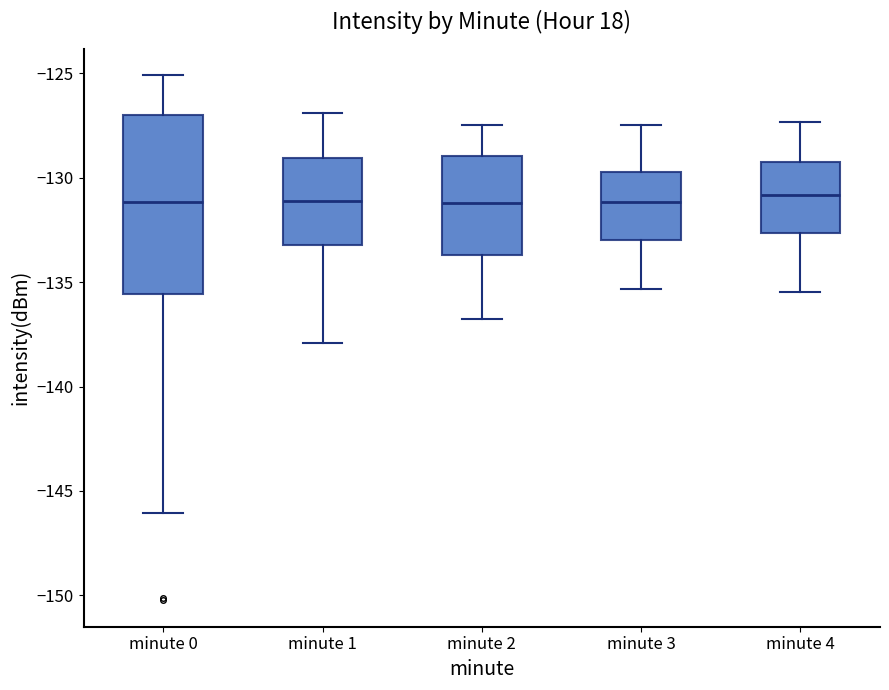

Where does the median line of the box for minute 4 sit on the y-axis? The values are not printed on the chart, so give them approximately, as read against the axis.

-131.0